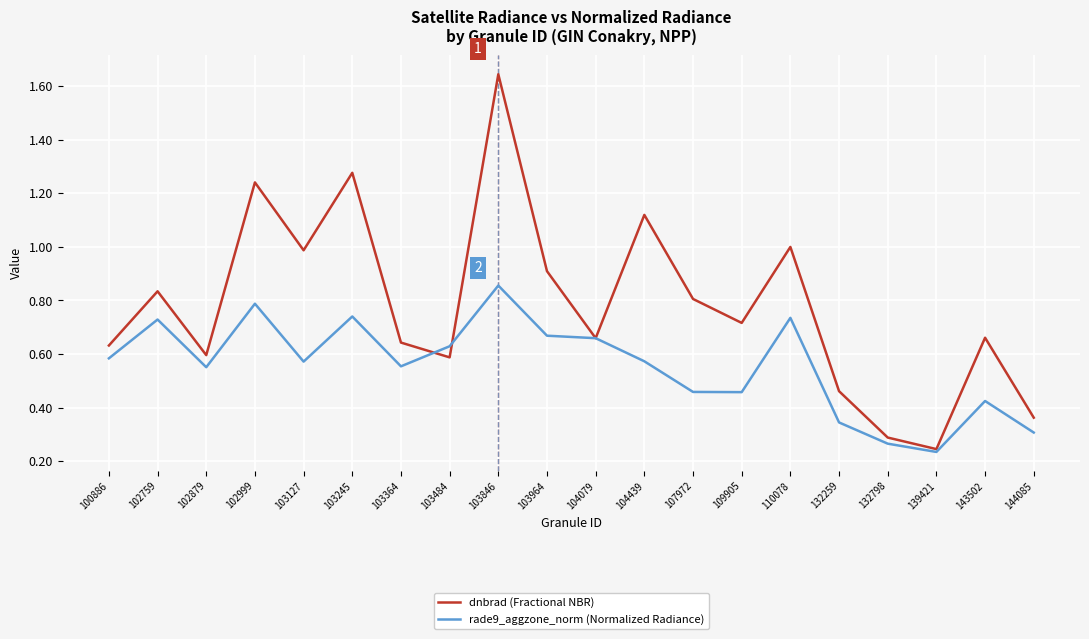

What is the difference between the maximum and minimum values in the dnbrad (Fractional NBR) series?

1.4